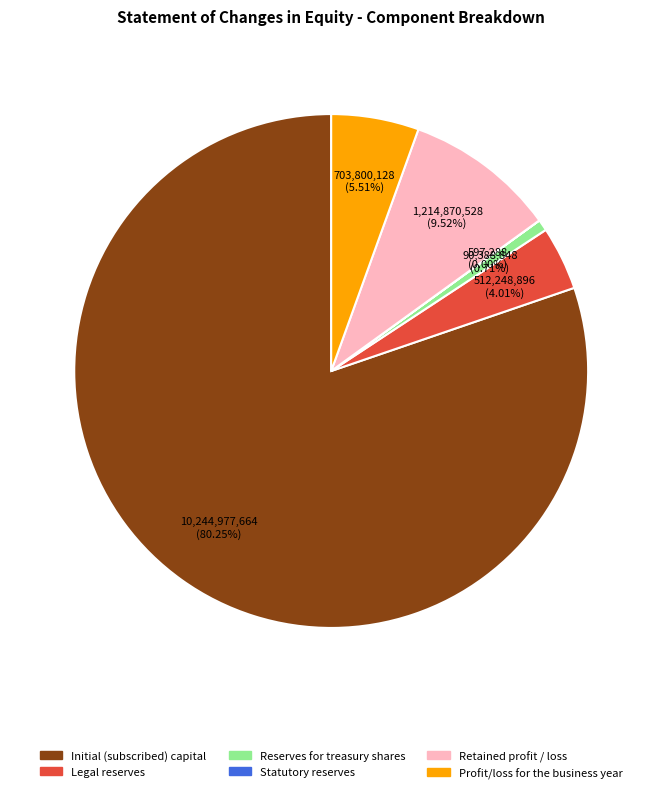

Is there any slice that represents more than half of the pie?

Yes